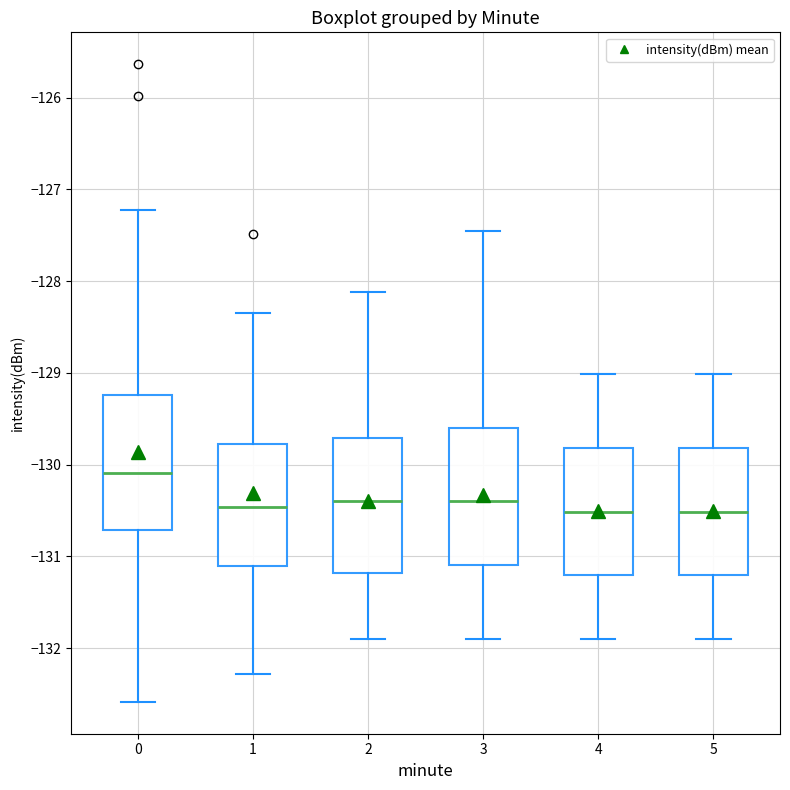

Where is the upper edge of the box at x = 3 on the y-axis? The values are not printed on the chart, so give them approximately, as read against the axis.

-129.6